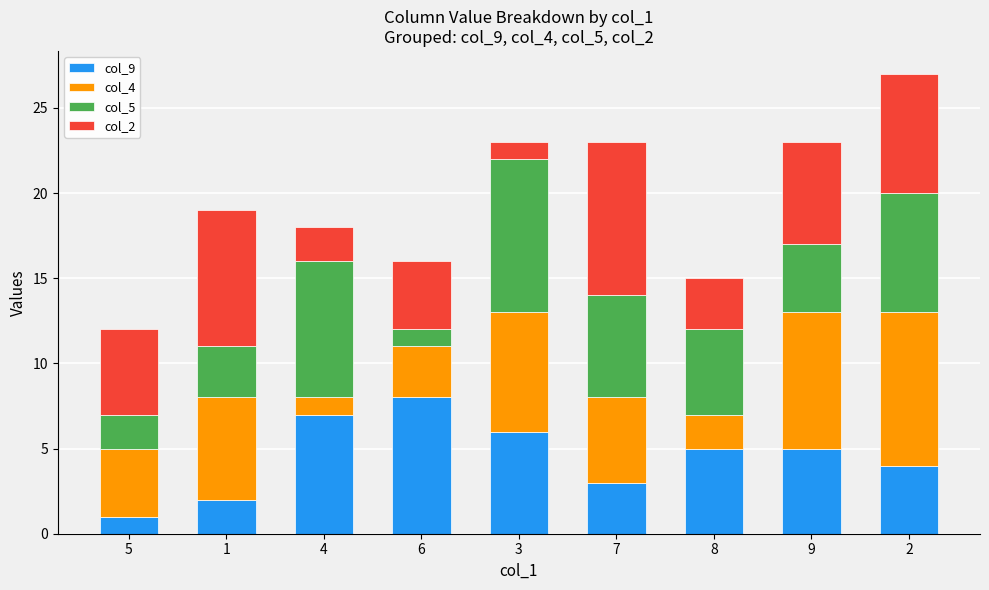

Count the number of categories in the chart.

9